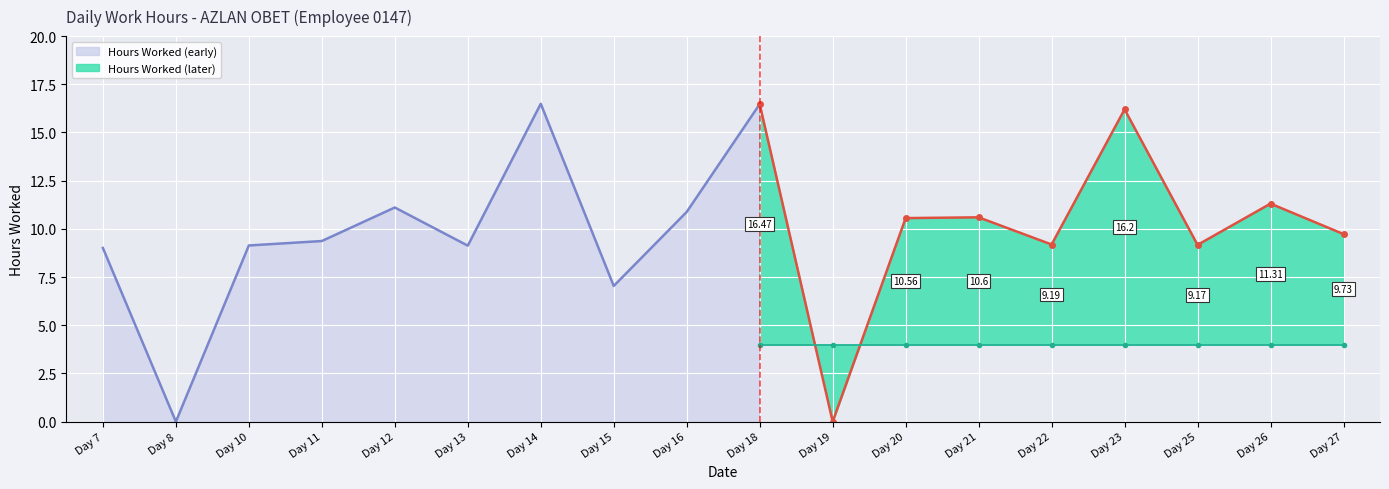

The chart shows a value of 9.0 at Day 7. True or false?

True